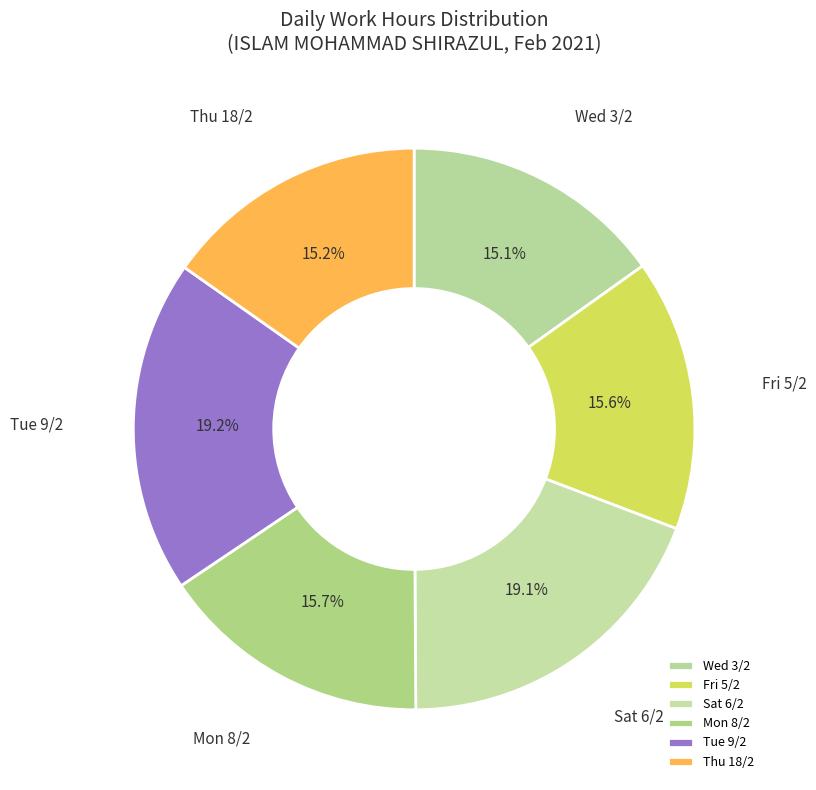

Between Sat 6/2 and Wed 3/2, which is larger?

Sat 6/2